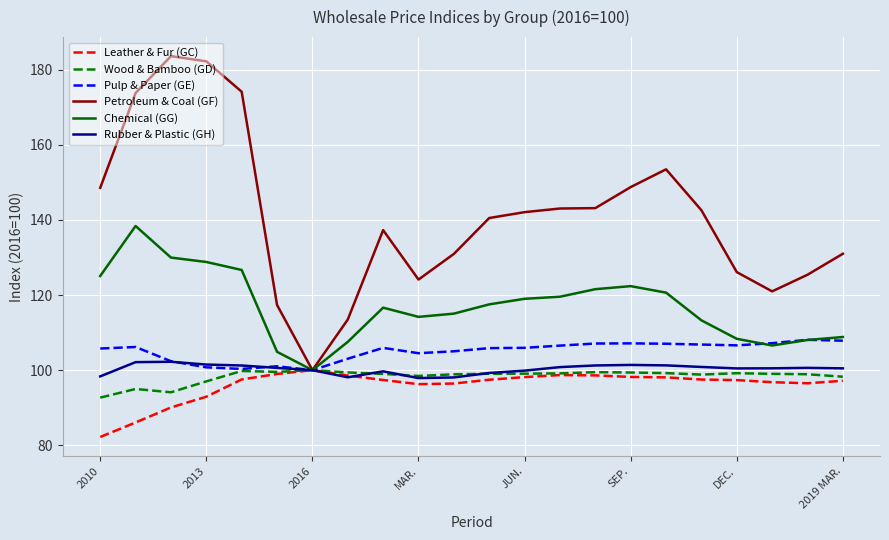

Which series has the widest spread of values?

Petroleum & Coal (GF)